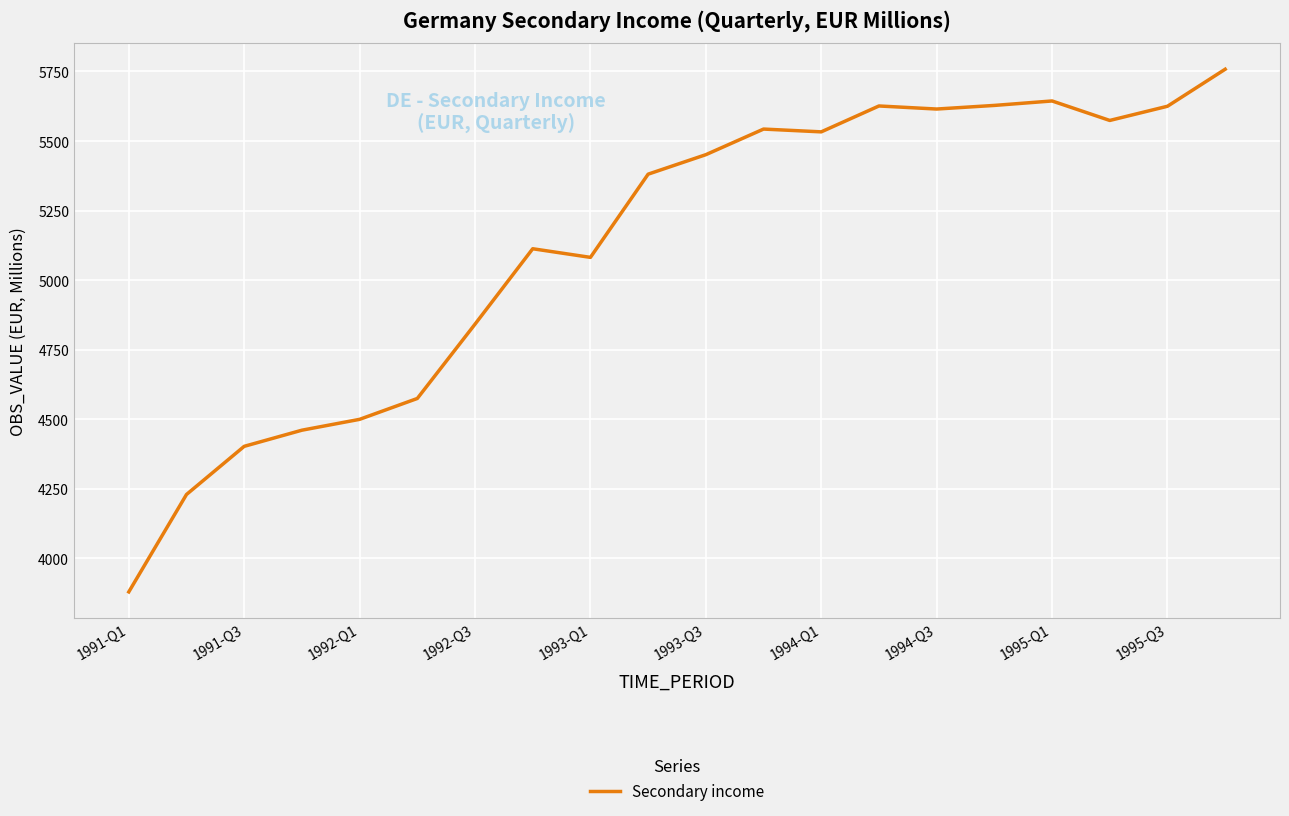

What is the greatest value displayed?

5758